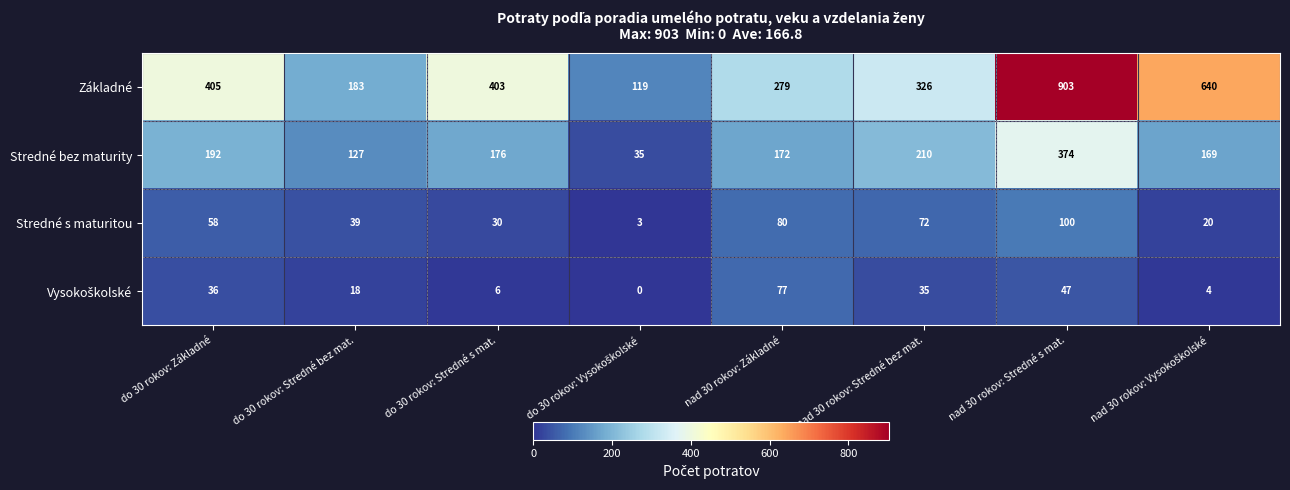

At which label does Stredné bez maturity first exceed 176?

do 30 rokov: Základné